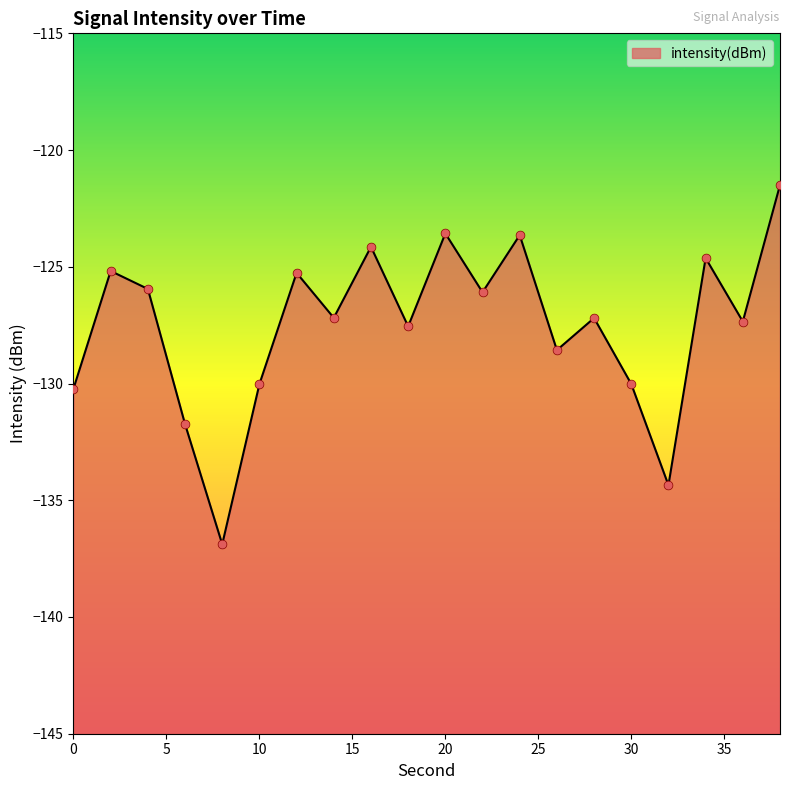

Which has a higher value, 38 or 32?

38